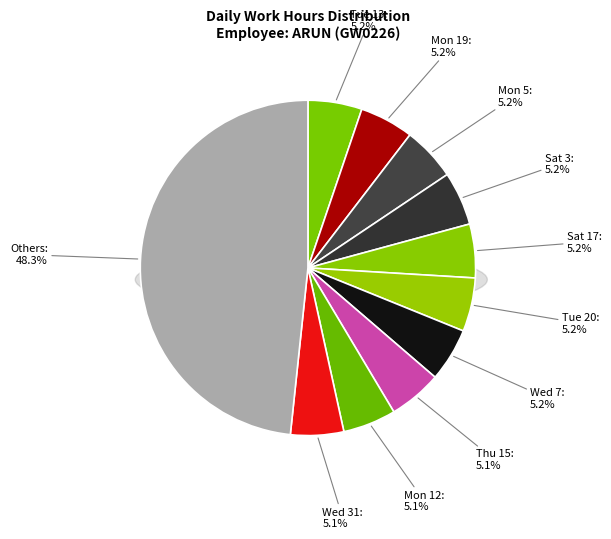

Does Mon 5 account for over 50% of the chart?

No